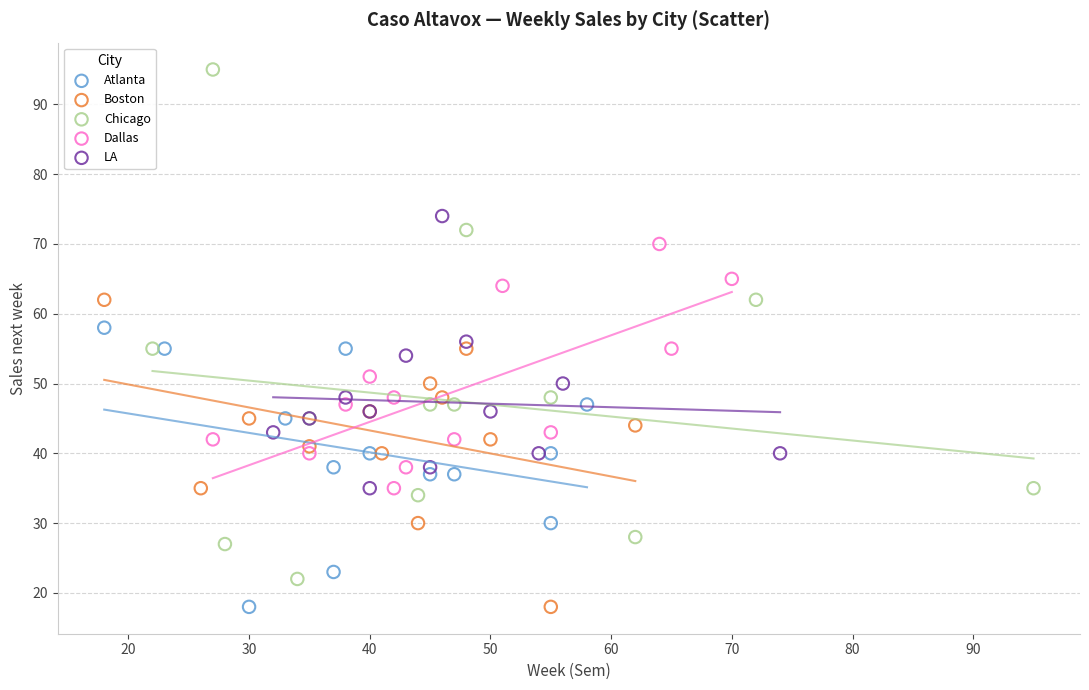

Which series has the widest spread of Y values?

Chicago